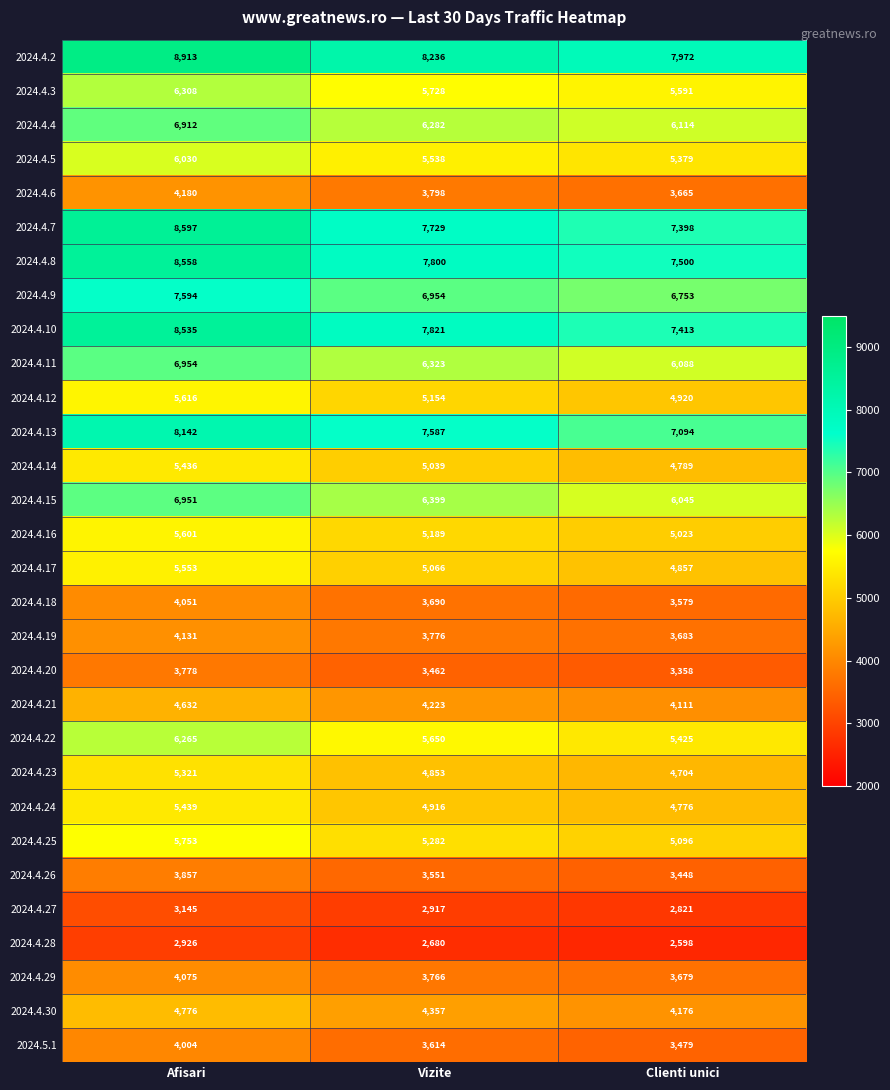

Where does the 2024.4.17 series first go above 5066?

Afisari